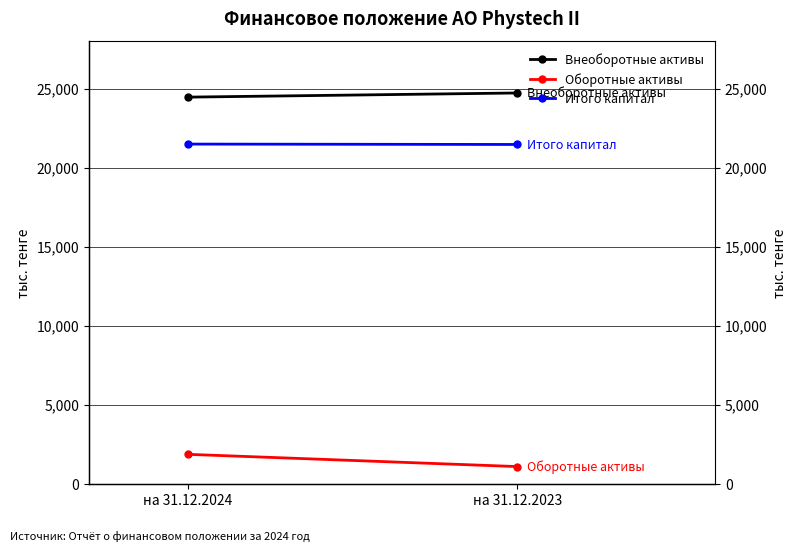

List the series in order of their peak value, lowest first.

Оборотные активы, Итого капитал, Внеоборотные активы